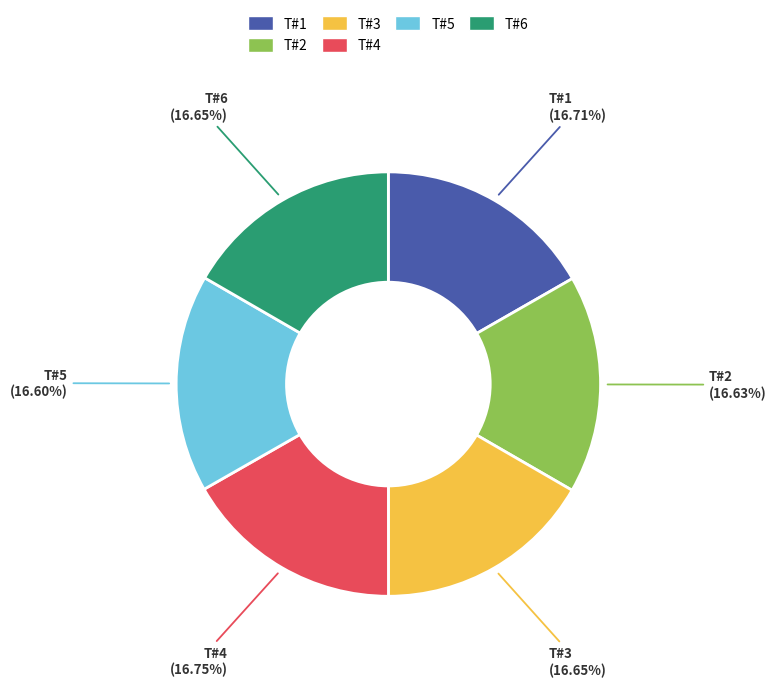

Does any single category account for the majority?

No